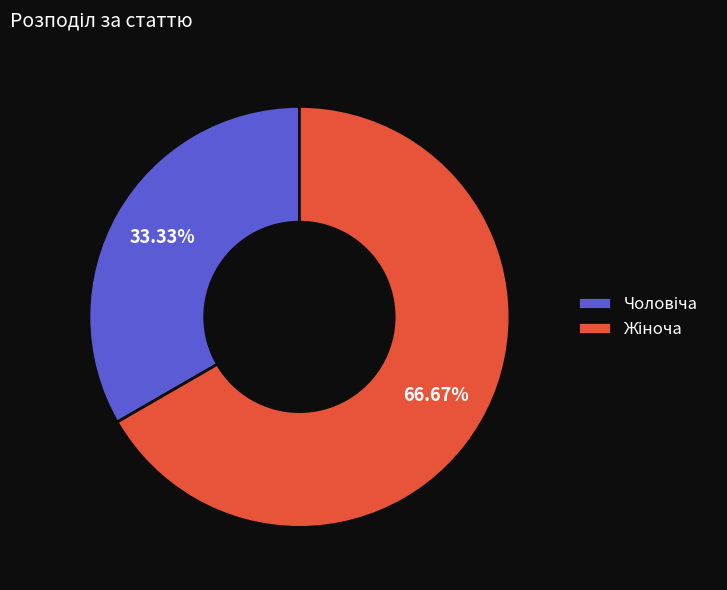

Rank the categories by value from highest to lowest.

Жіноча, Чоловіча